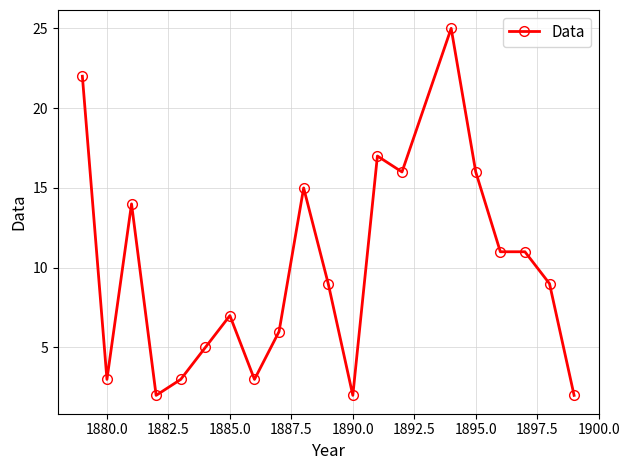

How many lines are shown in the chart?

1